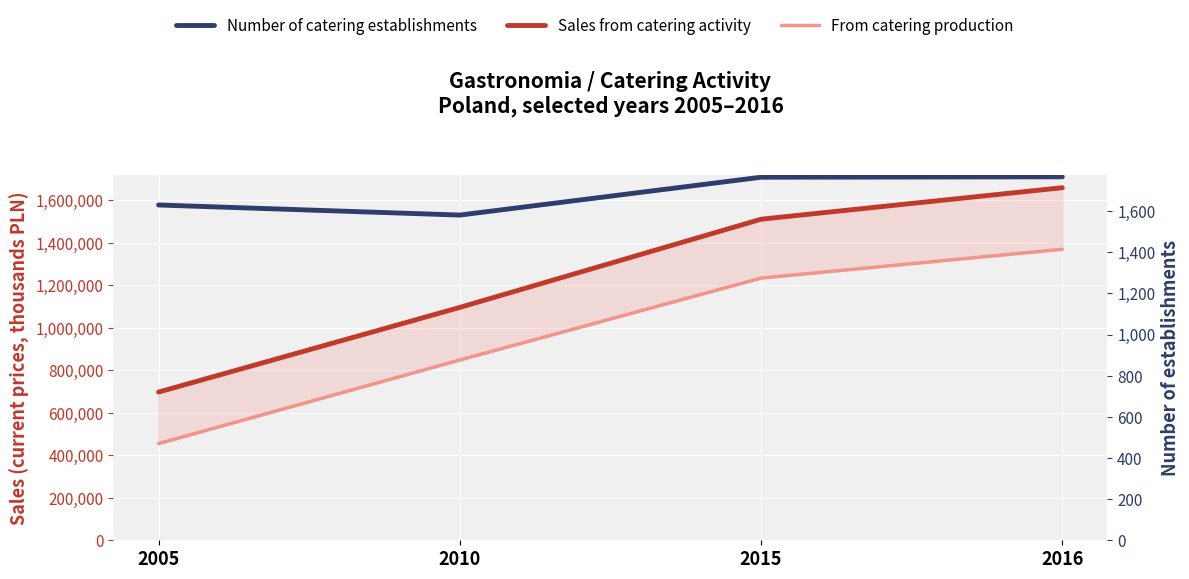

Which label corresponds to the largest value in the chart?

2016